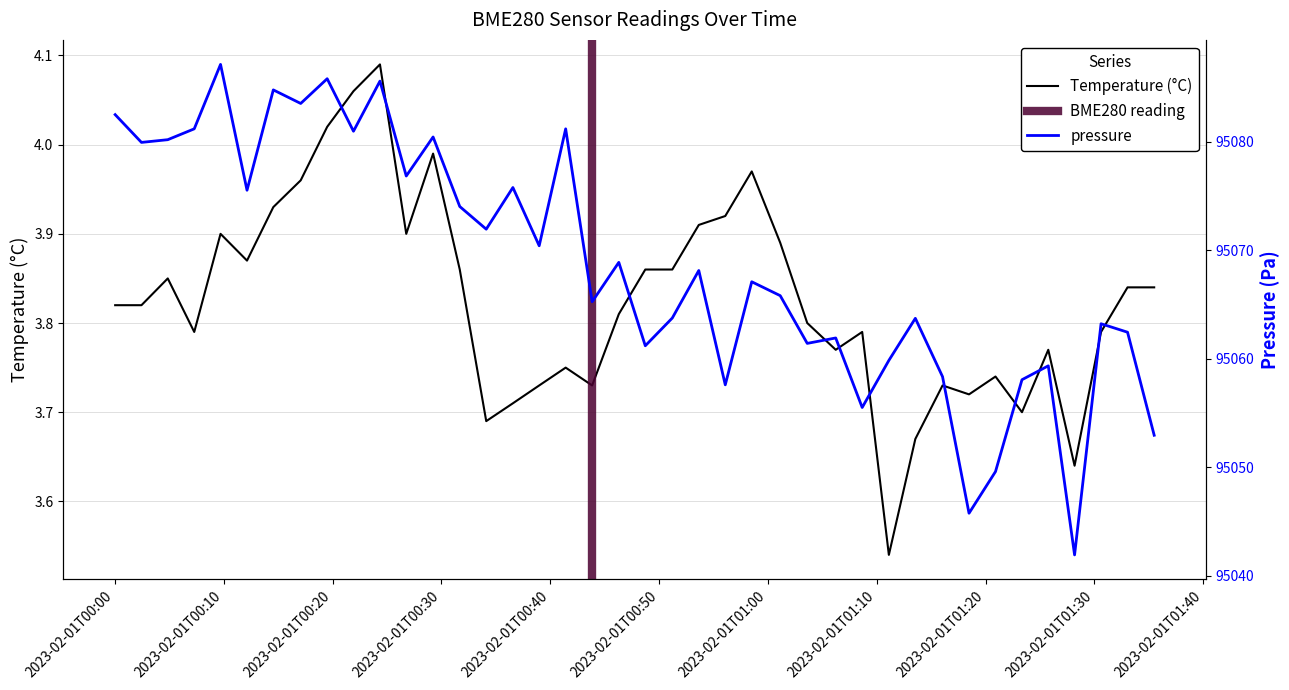

Does the chart display data point markers on the line(s)?

No